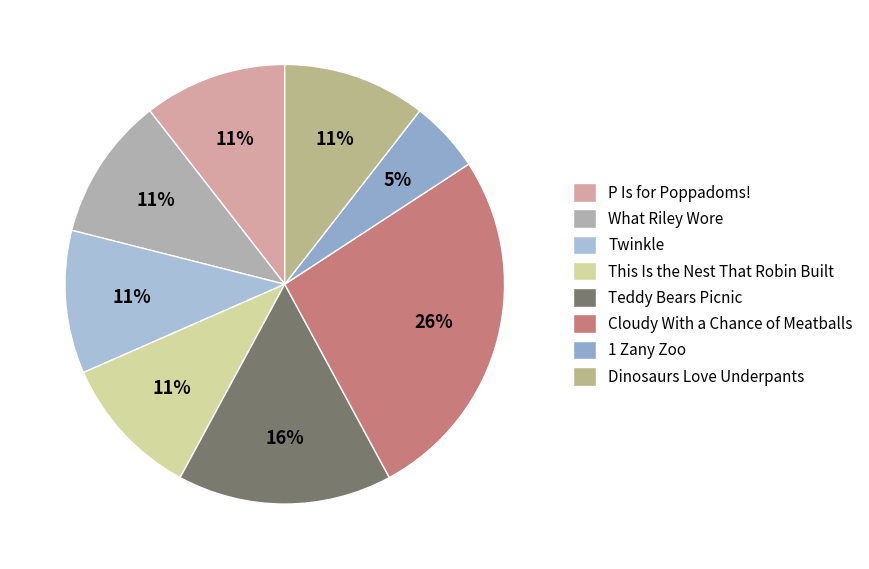

The Cloudy With a Chance of Meatballs slice represents 14% of the pie. True or false?

False